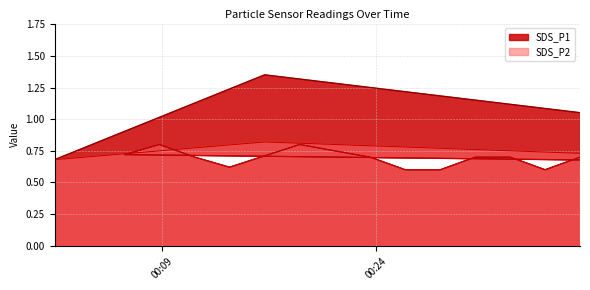

The SDS_P1 series shows 0.7 at 2022/04/02 00:06:20. True or false?

True